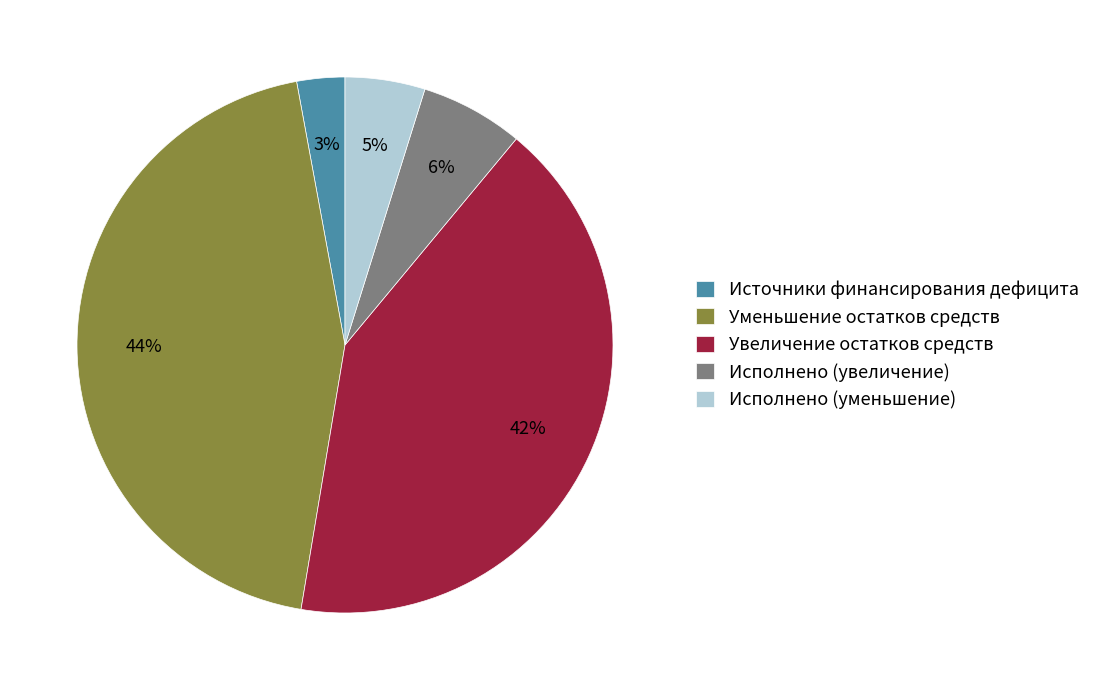

To the nearest percent, what portion does Источники финансирования дефицита represent?

3%